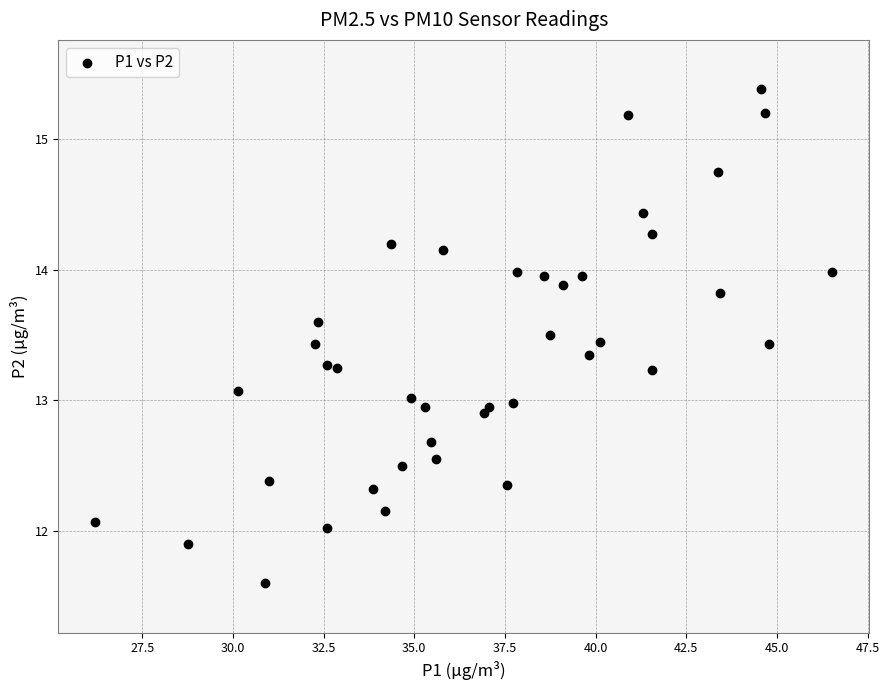

What is the range of X values (max minus min)?

20.3